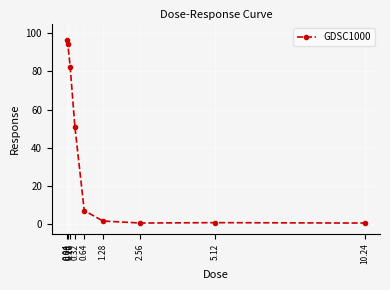

At which label is the value closest to 48?

0.32